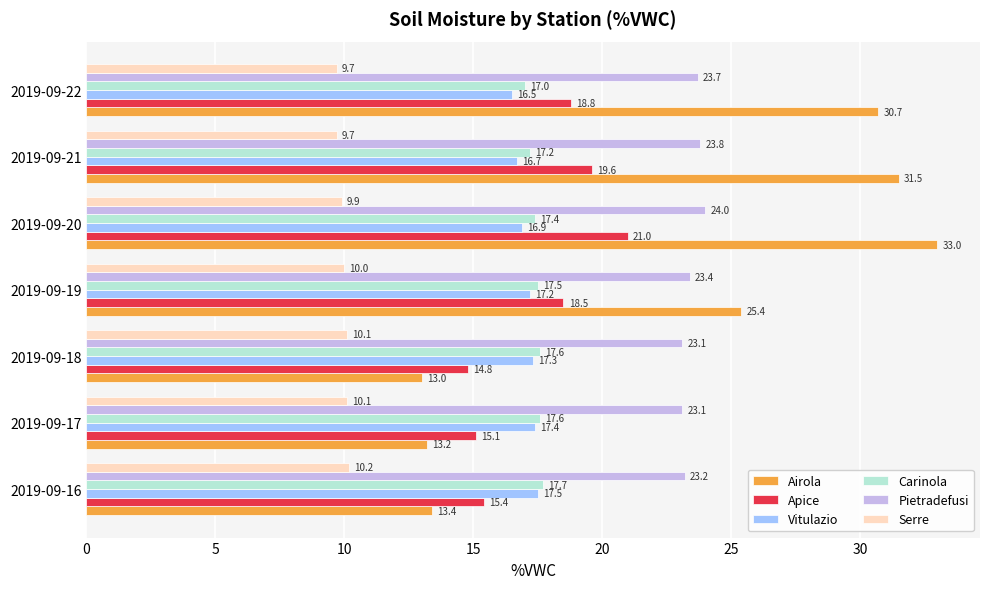

What is the greatest value displayed?

33.0